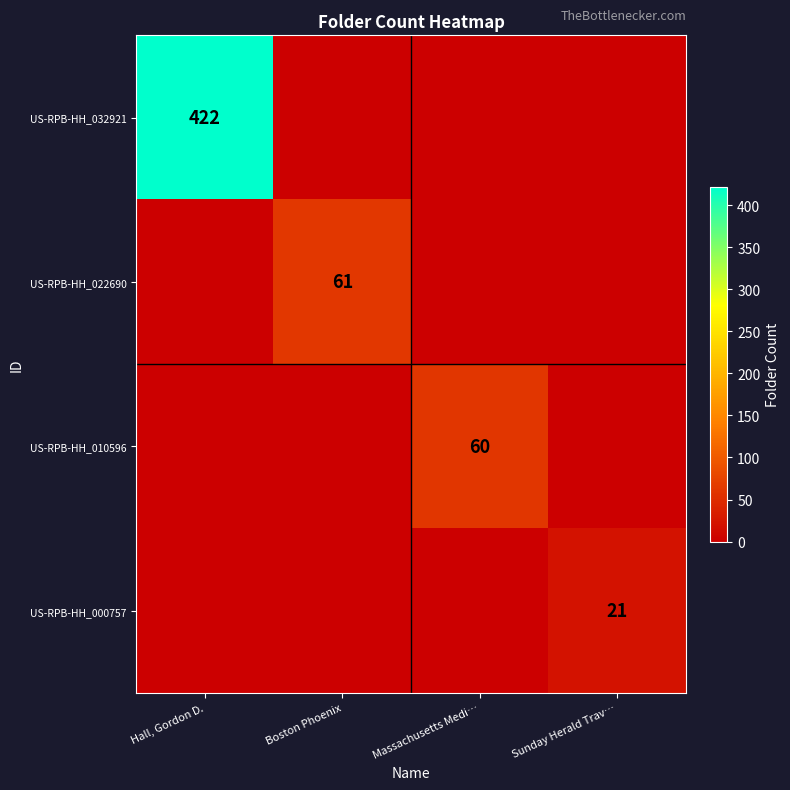

At which category is the sum across all series the highest?

Hall, Gordon D.